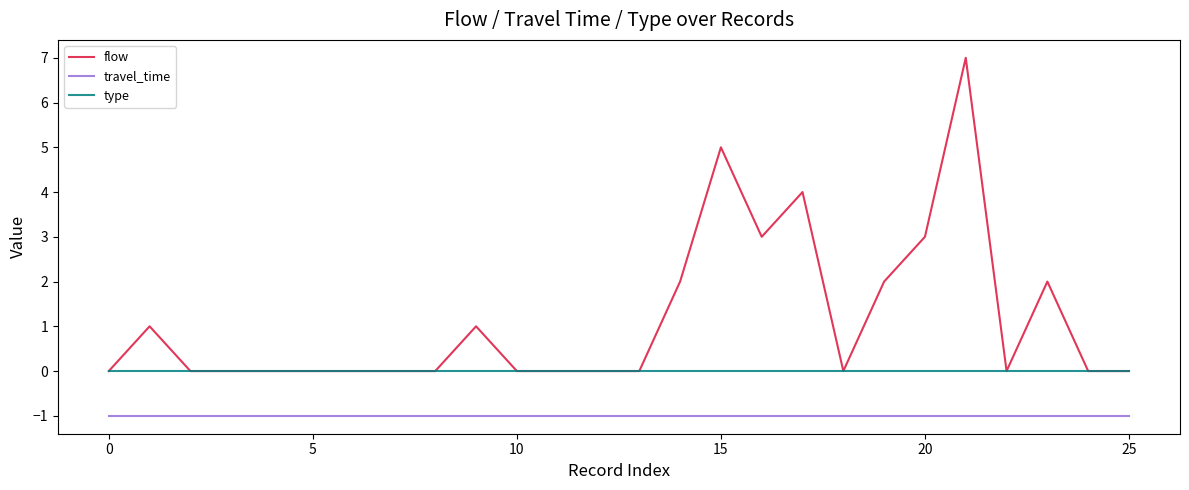

List the series in order of their overall mean, highest first.

flow, type, travel_time